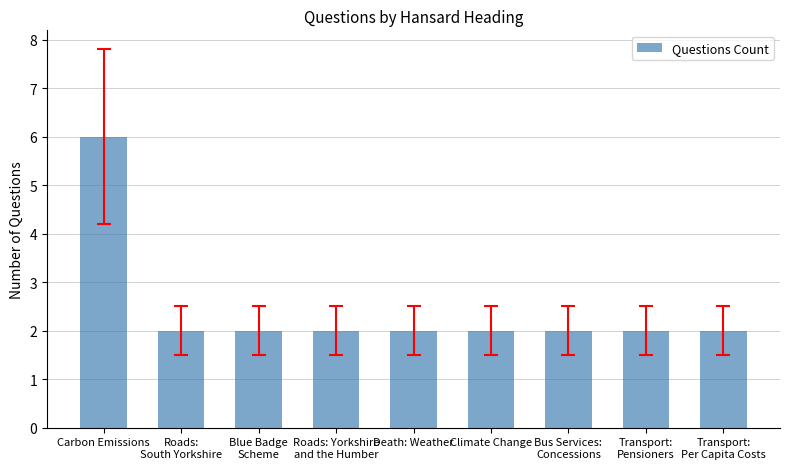

How many categories are shown in the chart?

9